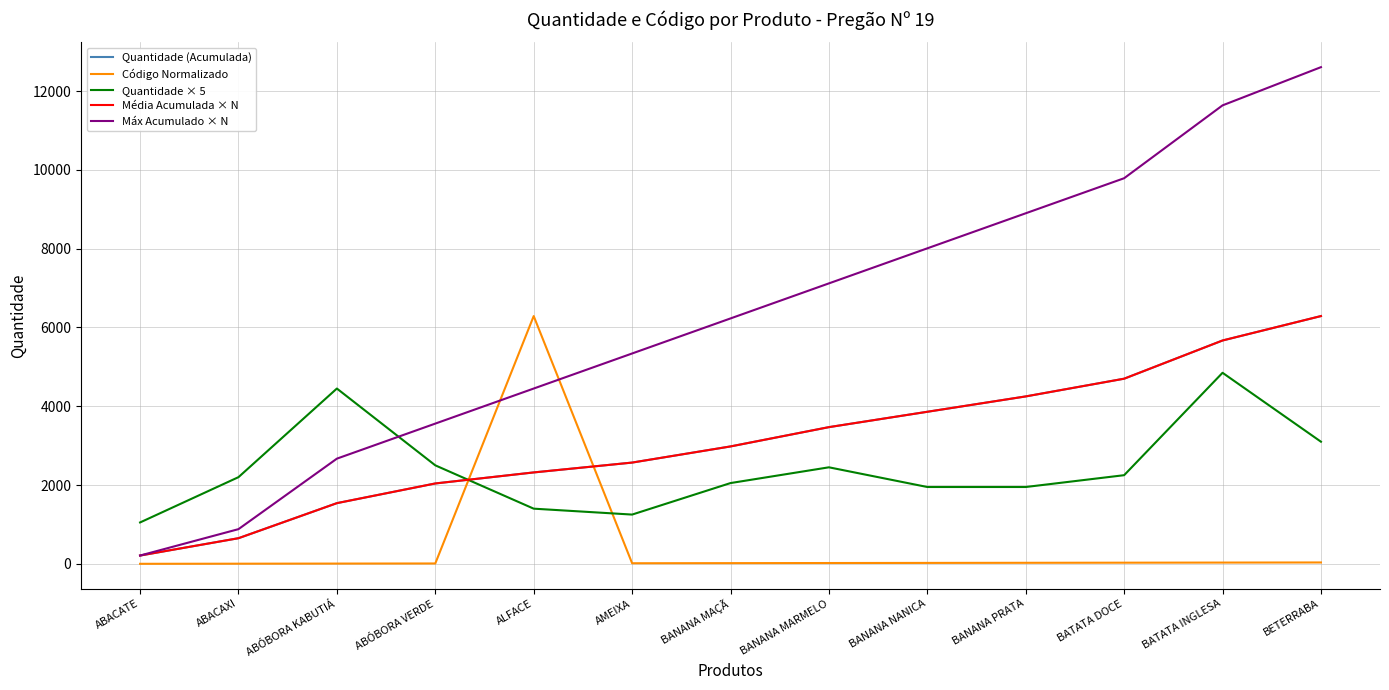

The value of Código Normalizado at BATATA DOCE is 28.4. True or false?

True